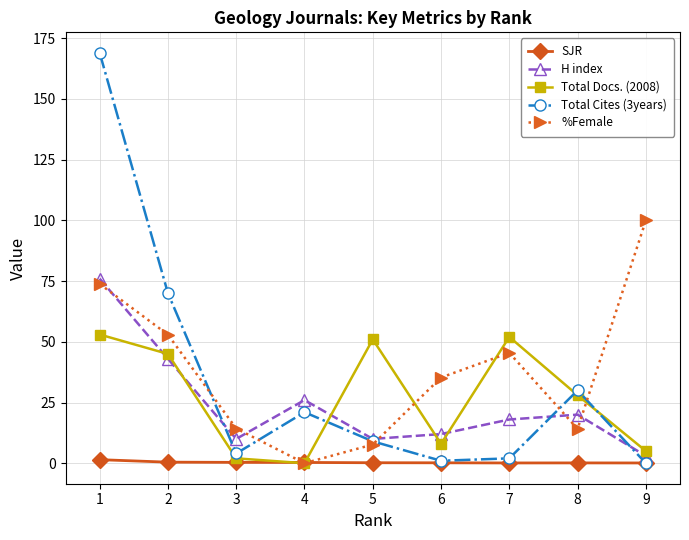

Which series has the widest spread of values?

Total Cites (3years)